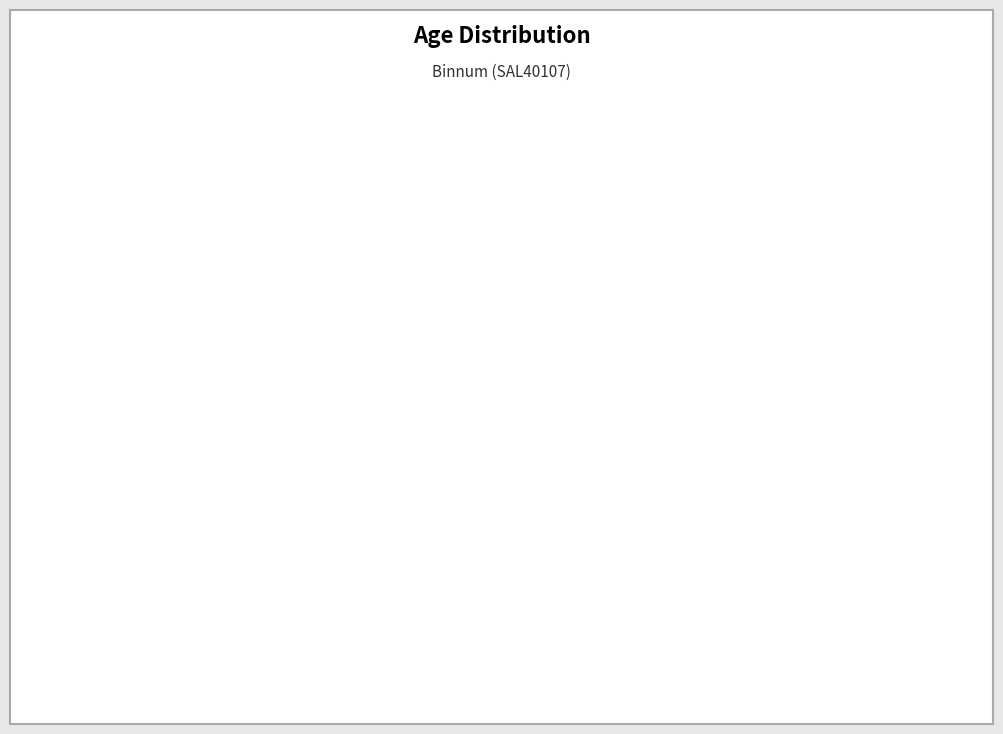

To the nearest percent, what is the combined percentage of 5-9 years and 65-69 years?

22%